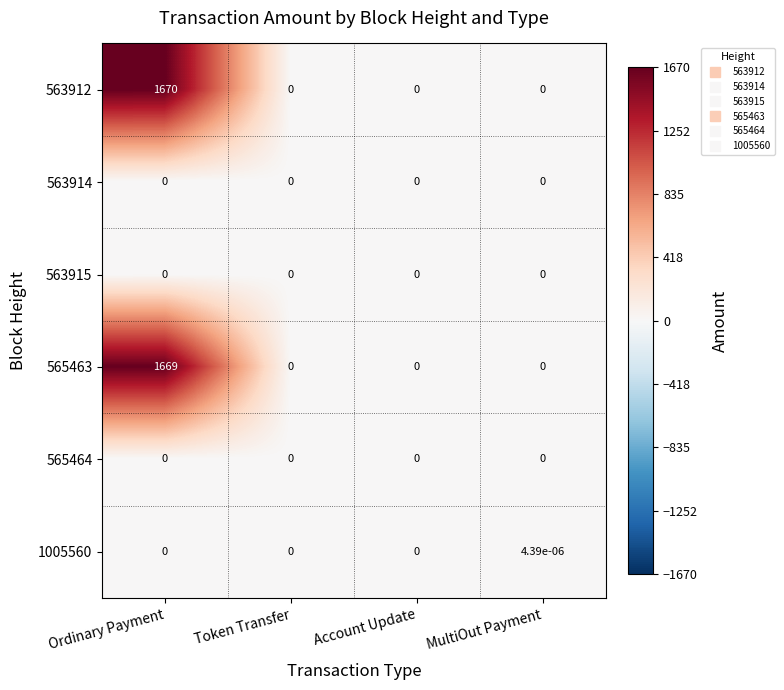

At which category is the sum across all series the highest?

Ordinary Payment